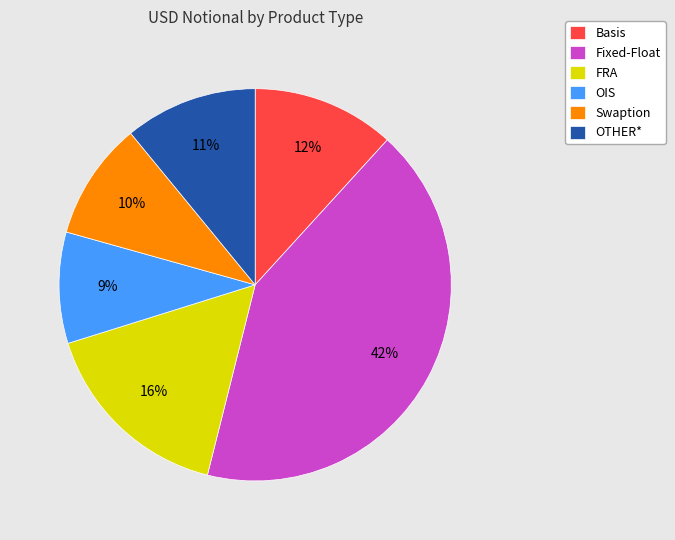

Is the sum of Basis and Swaption greater than half?

No